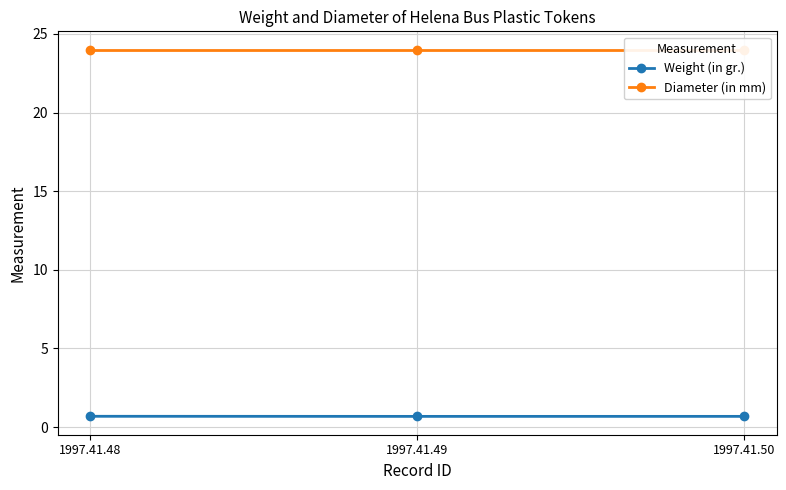

Where is Weight (in gr.) nearest to the value 0?

1997.41.49